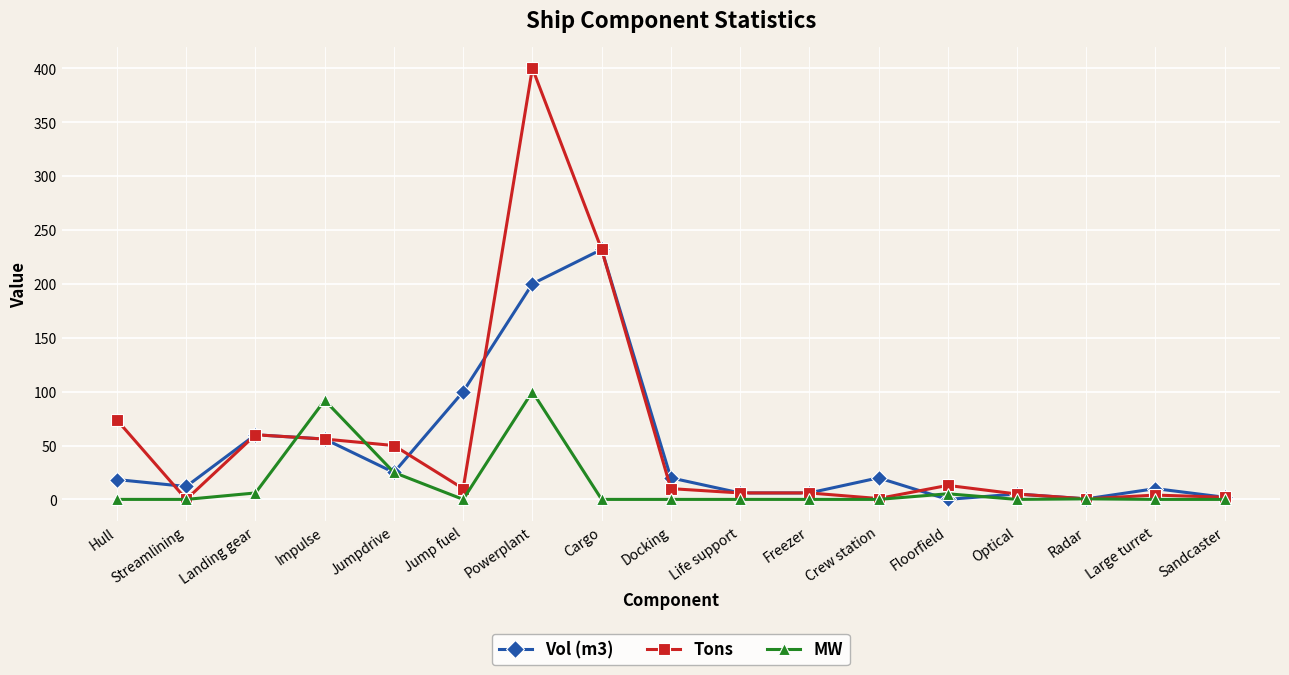

What is the average value of the Vol (m3) series?

45.5